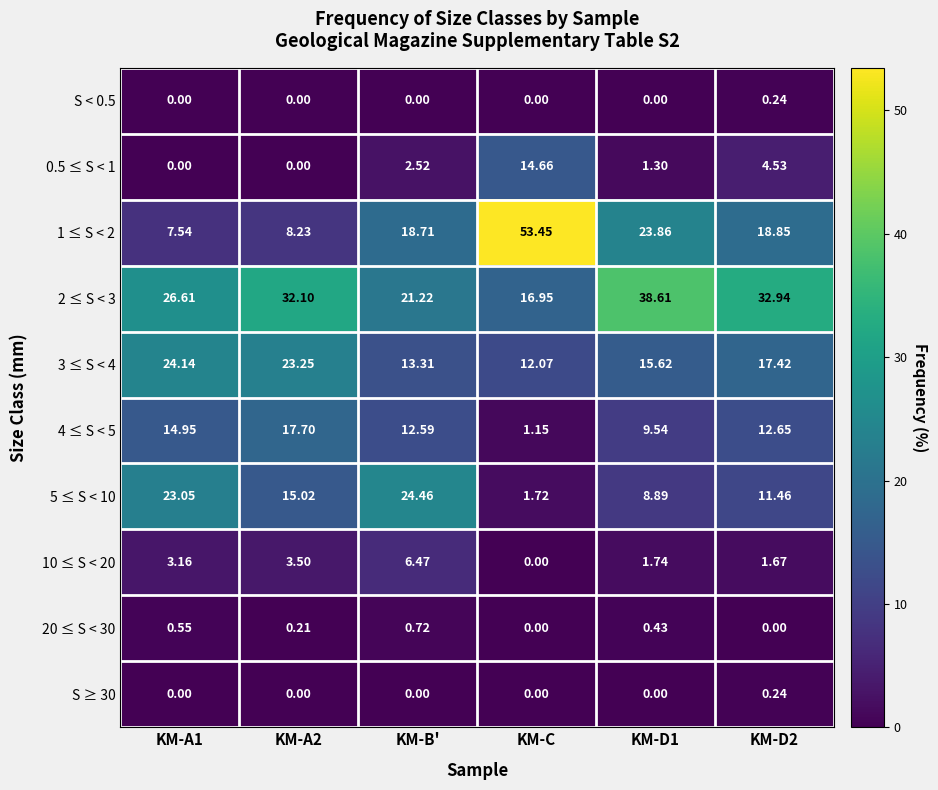

Which category has the highest value across all series?

KM-C